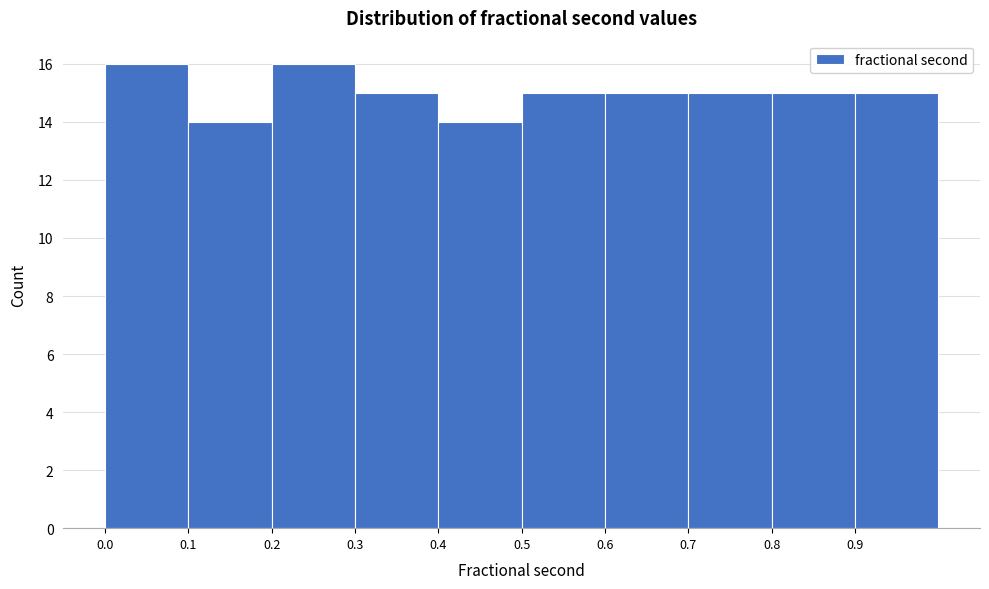

What is the height of the bar covering 0.60 to 0.70 on the x-axis? Neither the bar edges nor the heights are printed on the chart, so give them approximately, as read against the axes.

15